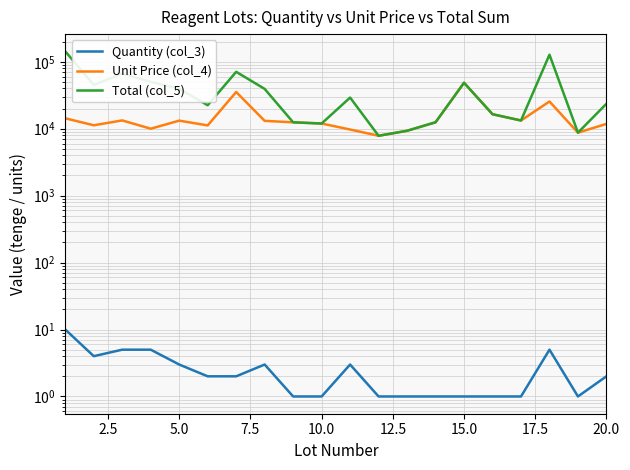

How many distinct data groups are displayed?

3